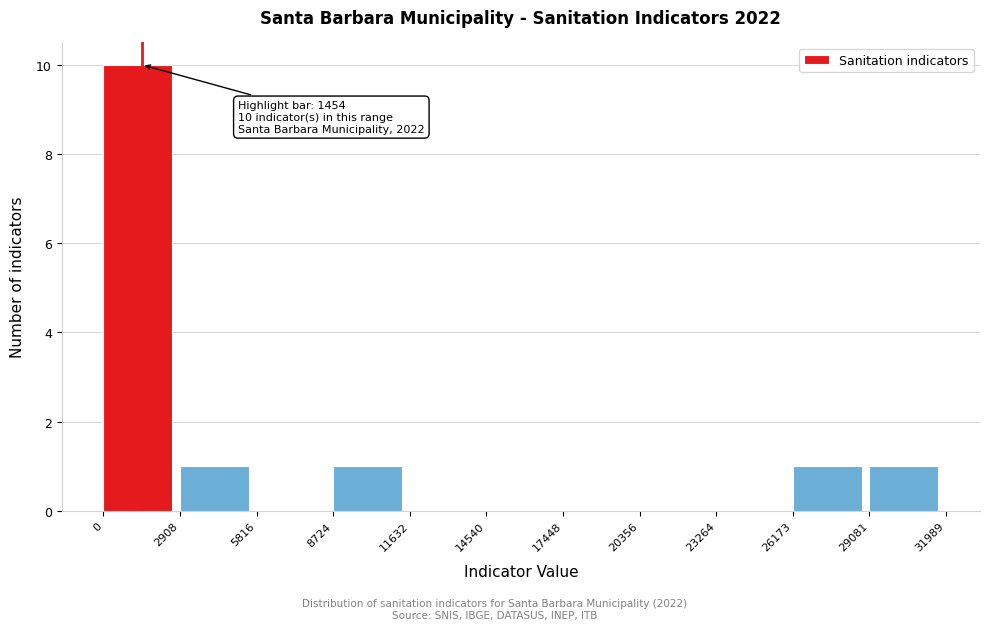

Which range on the x-axis has the tallest bar?

0 to 2908